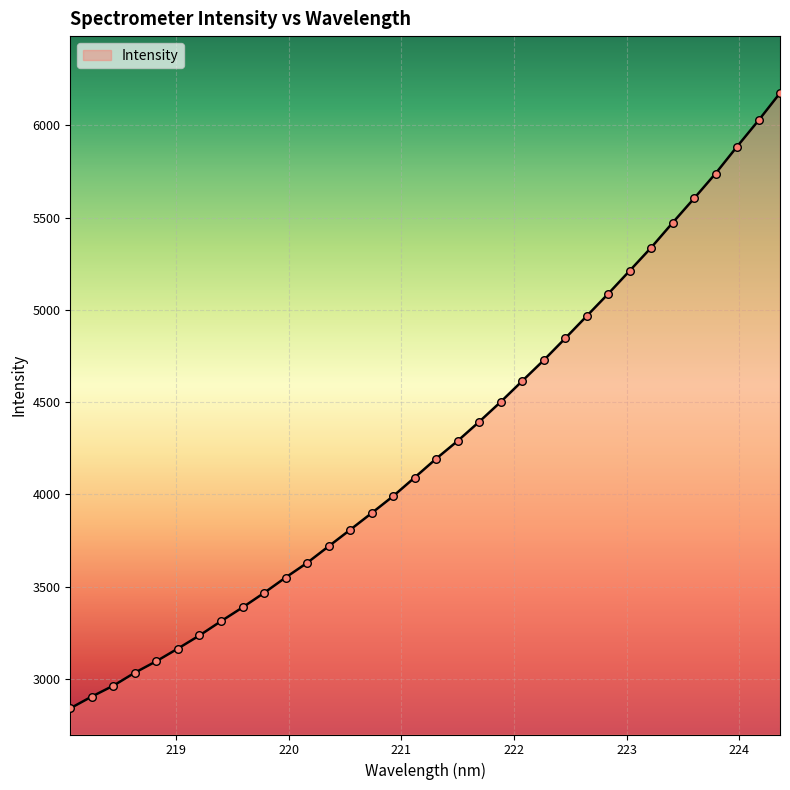

What is the difference between the maximum and minimum values?

3333.2